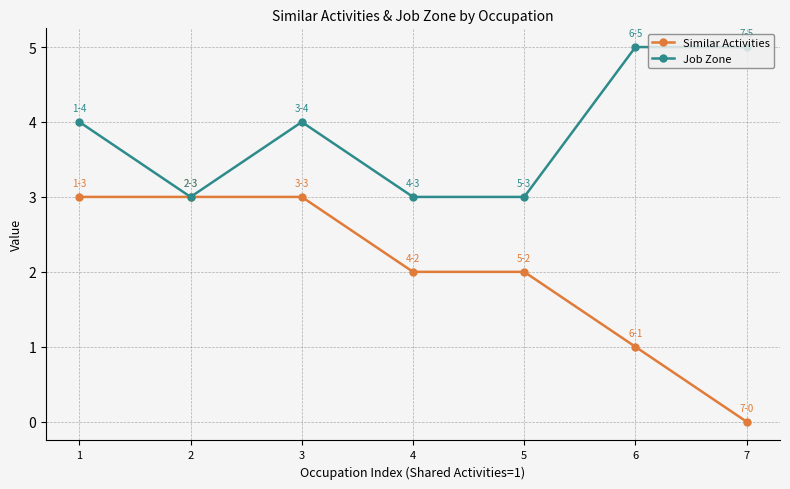

Rank the series by their maximum value, from lowest to highest.

Similar Activities, Job Zone